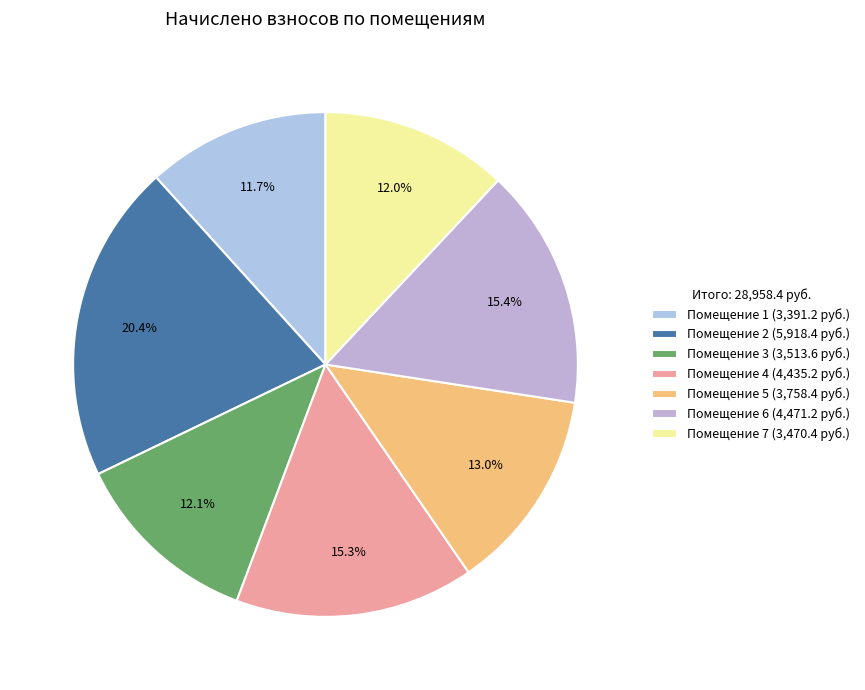

Which category has the biggest portion of the pie?

Помещение 2 (5,918.4 руб.)